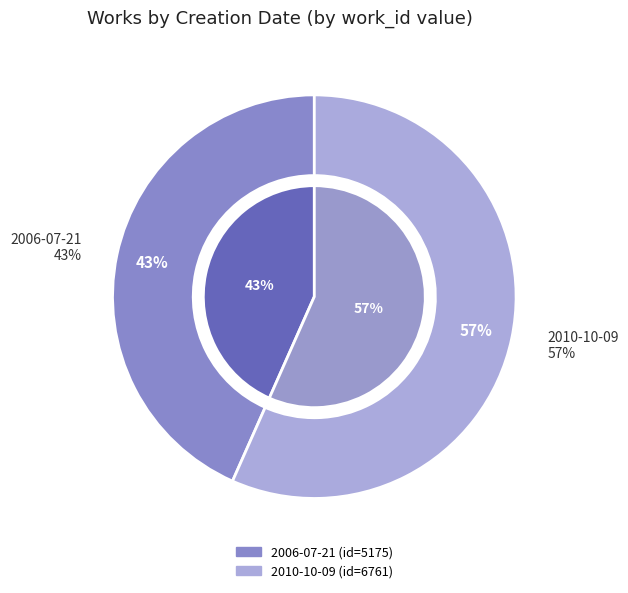

Which slice is the smallest?

2006-07-21